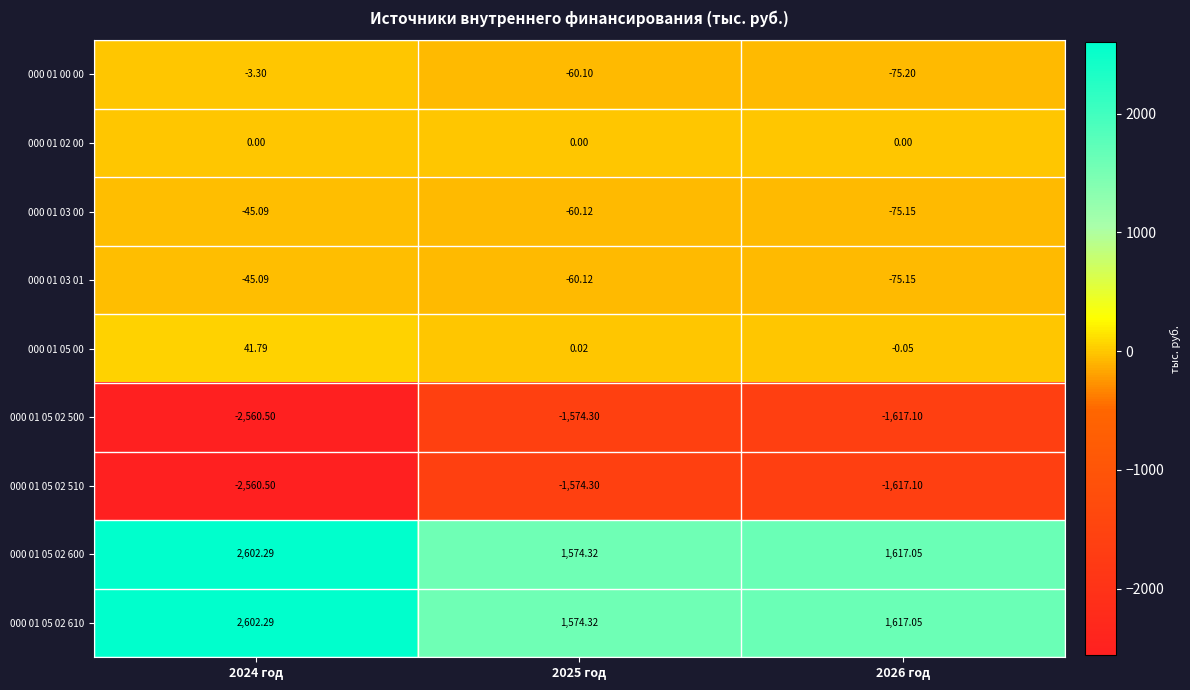

Reading left to right, extract all data points from this chart.

000 01 00 00: 2024 год=-3.3	2025 год=-60.1	2026 год=-75.2
000 01 02 00: 2024 год=0.0	2025 год=0.0	2026 год=0.0
000 01 03 00: 2024 год=-45.1	2025 год=-60.1	2026 год=-75.2
000 01 03 01: 2024 год=-45.1	2025 год=-60.1	2026 год=-75.2
000 01 05 00: 2024 год=41.8	2025 год=0.0	2026 год=-0.1
000 01 05 02 500: 2024 год=-2560.5	2025 год=-1574.3	2026 год=-1617.1
000 01 05 02 510: 2024 год=-2560.5	2025 год=-1574.3	2026 год=-1617.1
000 01 05 02 600: 2024 год=2602.3	2025 год=1574.3	2026 год=1617.0
000 01 05 02 610: 2024 год=2602.3	2025 год=1574.3	2026 год=1617.0